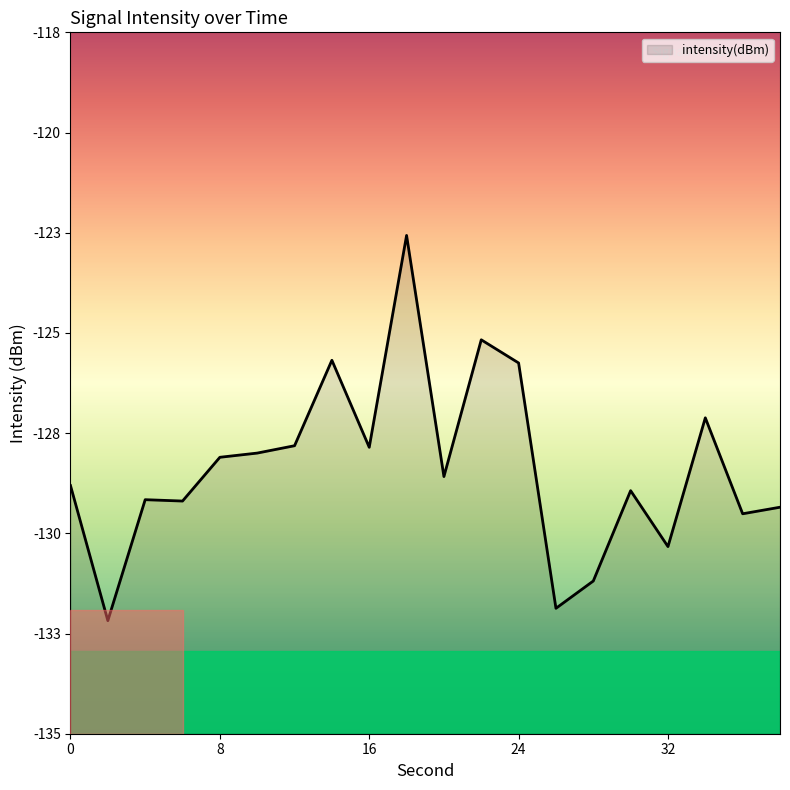

What is the difference between the values at 2 and 14?

6.3